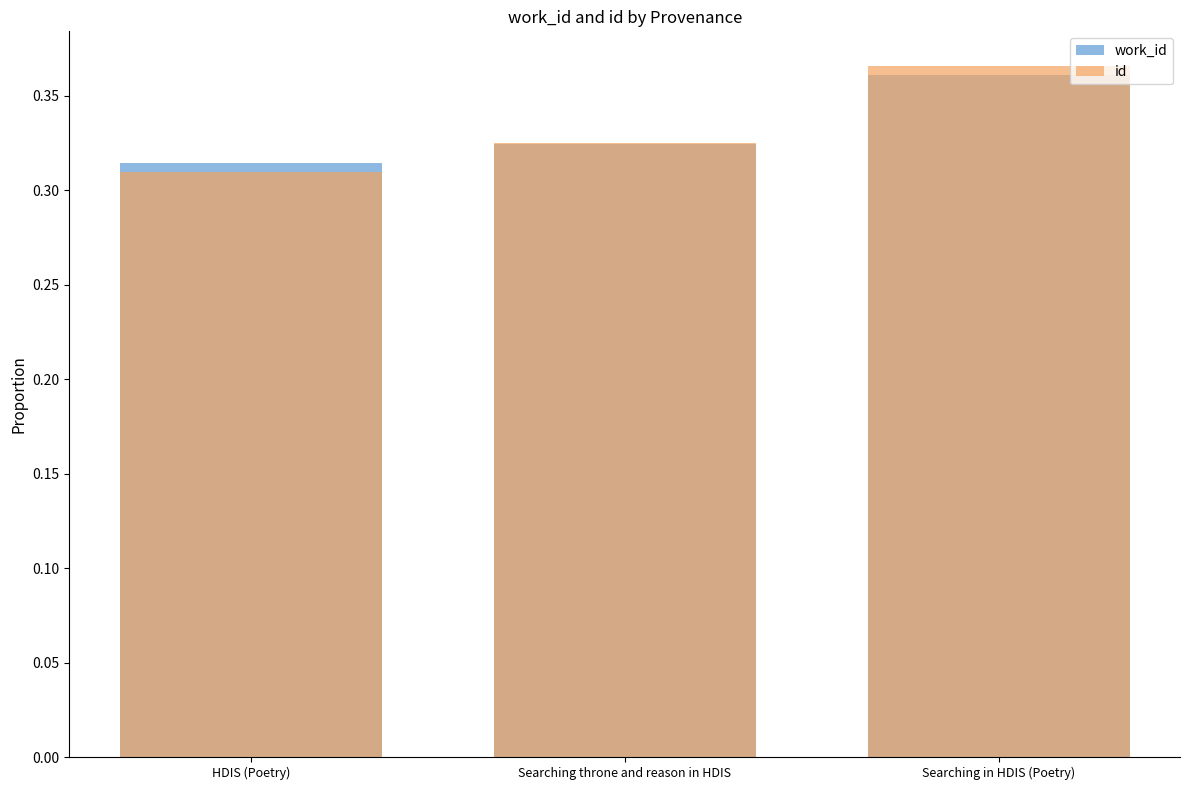

Which category has the lowest value in the id series?

HDIS (Poetry)